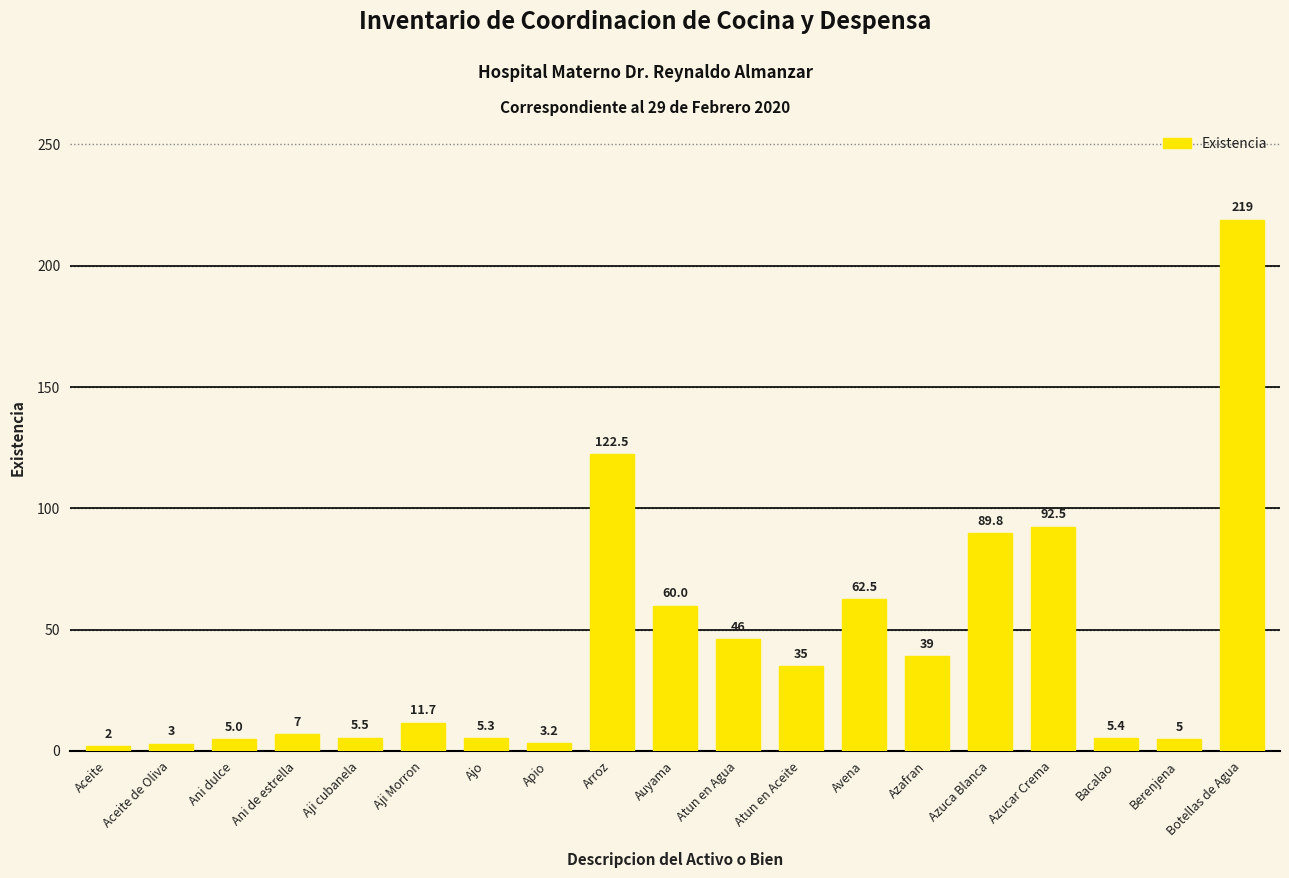

Where does the data first go above 11?

Aji Morron